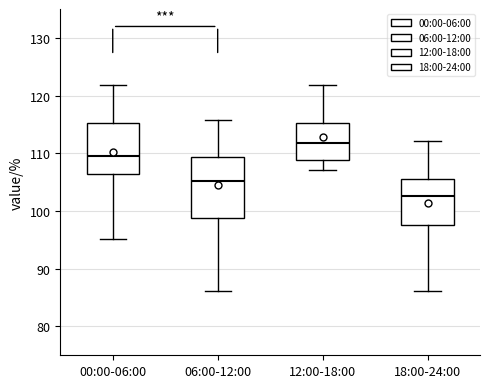

Which box is the tallest, from its lower edge to its upper edge?

06:00-12:00